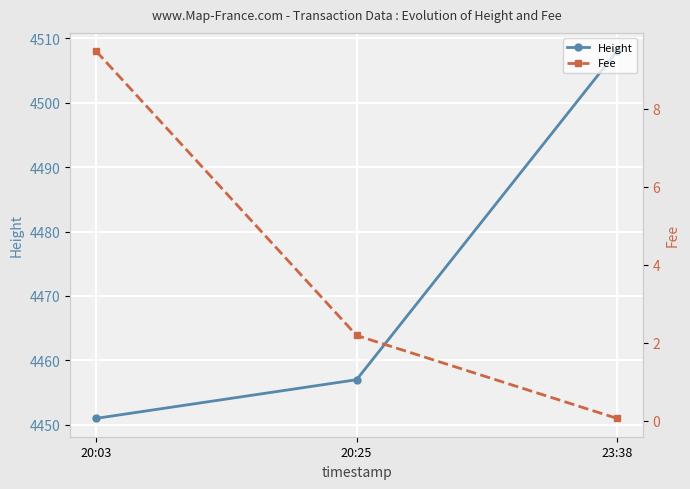

Rank the categories by Fee value from lowest to highest.

23:38, 20:25, 20:03